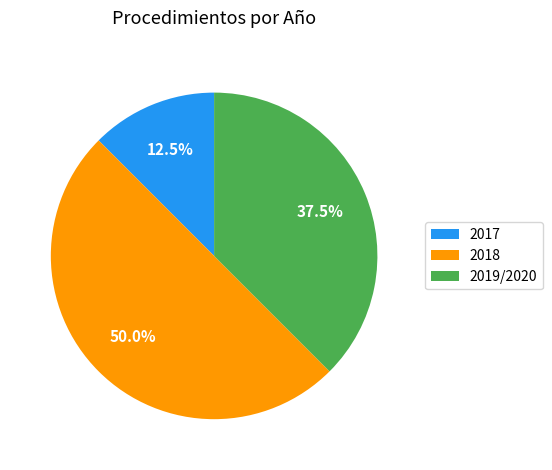

Does 2017 account for over 50% of the chart?

No